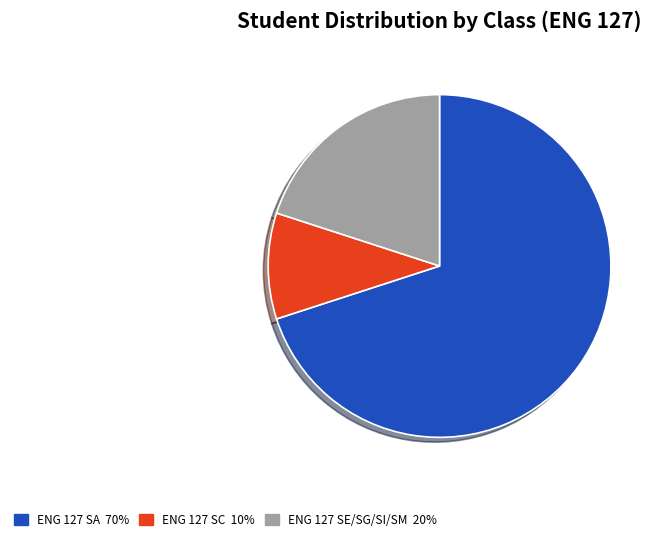

Between ENG 127 SA and ENG 127 SE/SG/SI/SM, which is larger?

ENG 127 SA